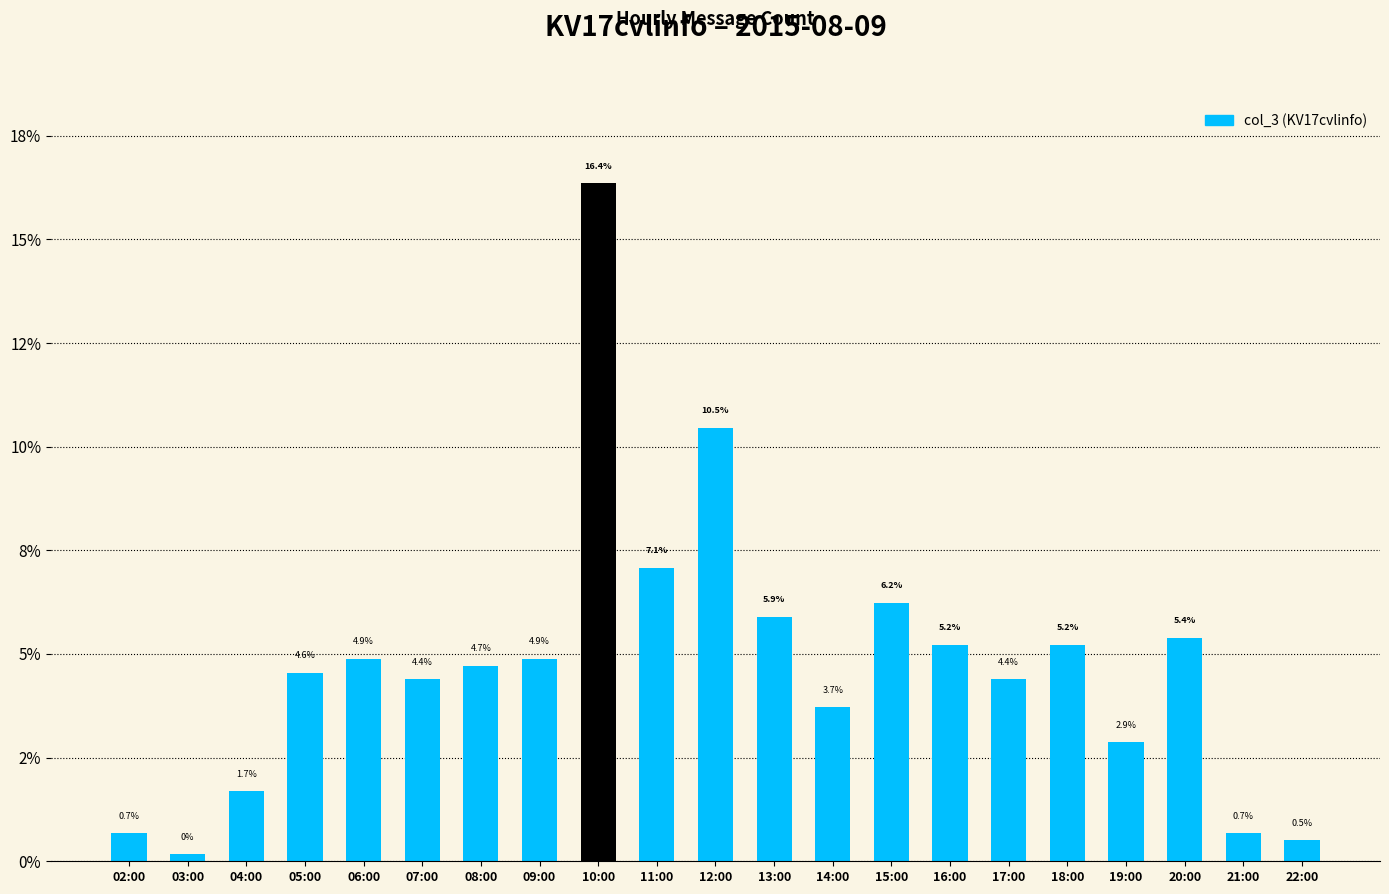

What is the difference between the second highest and minimum values?

10.3